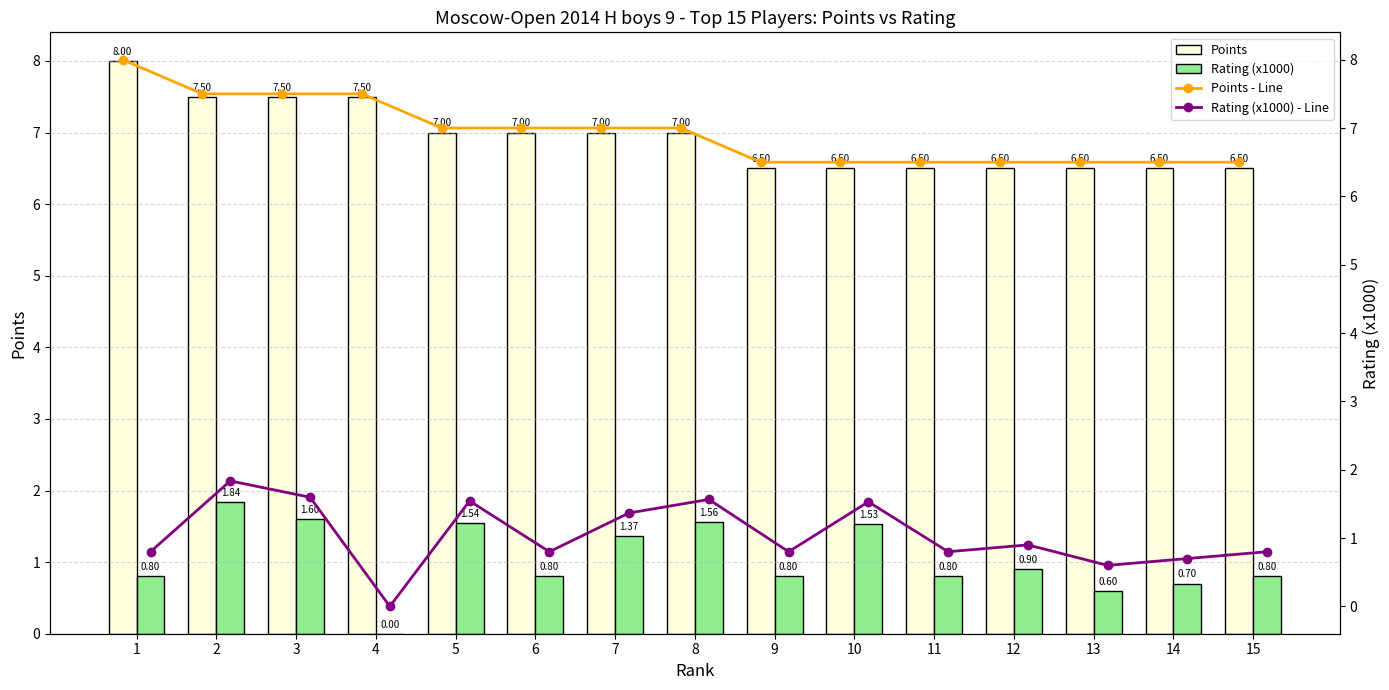

At 3, list the series in order from largest to smallest.

Points, Points - Line, Rating (x1000), Rating (x1000) - Line